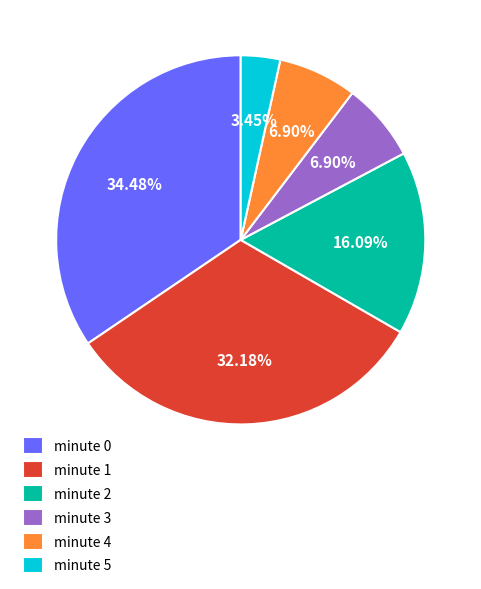

To the nearest percent, what portion does minute 5 represent?

3%